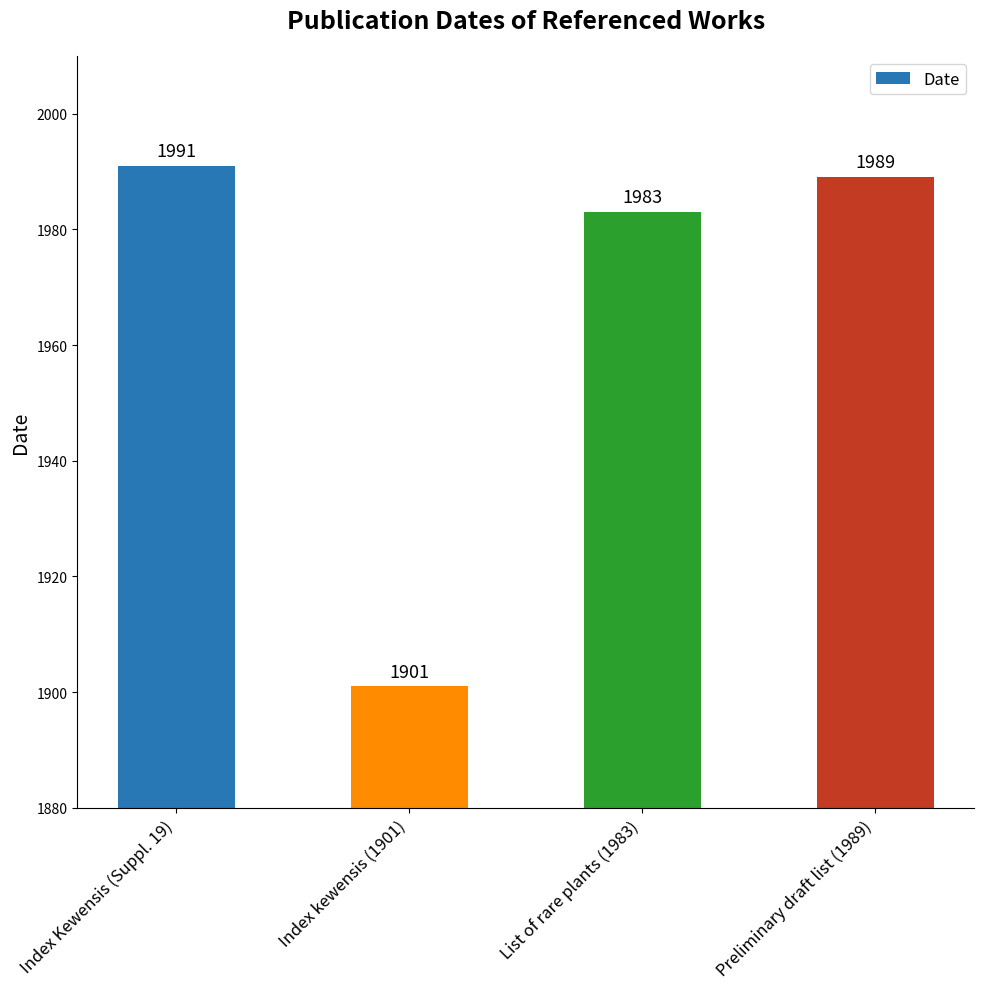

Are the bars grouped side by side (vs. stacked)?

No